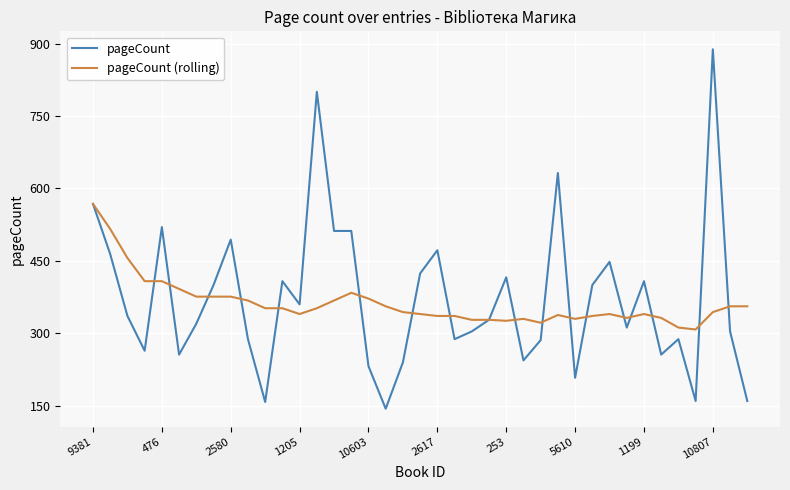

What is the highest value of the pageCount (rolling) series?

568